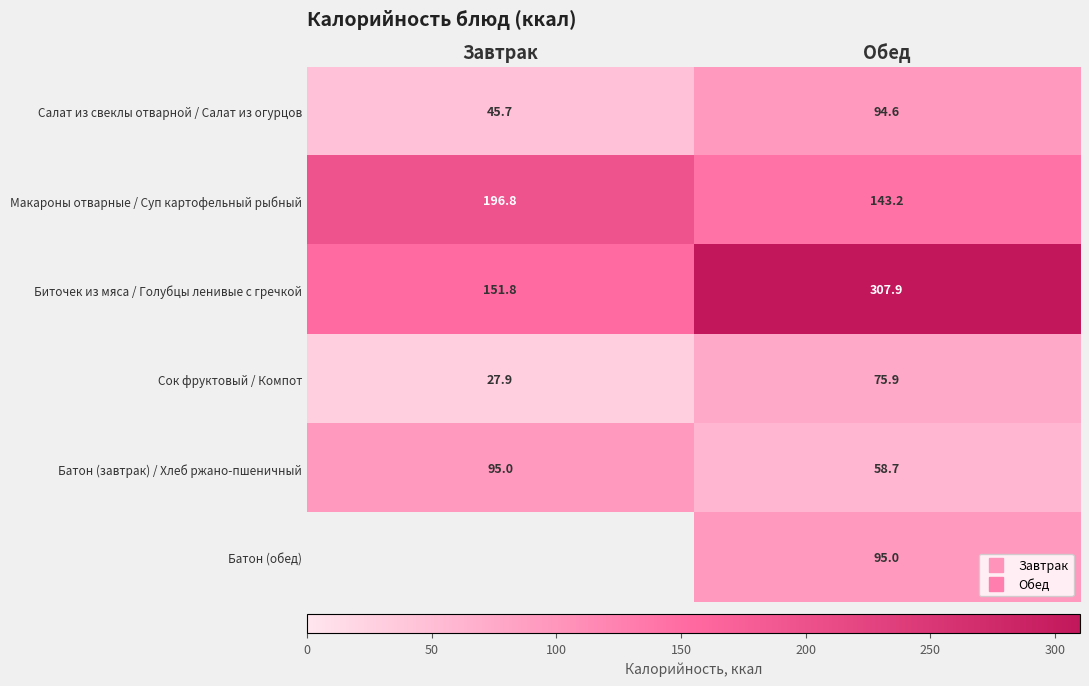

At how many categories does at least one series exceed 146?

2